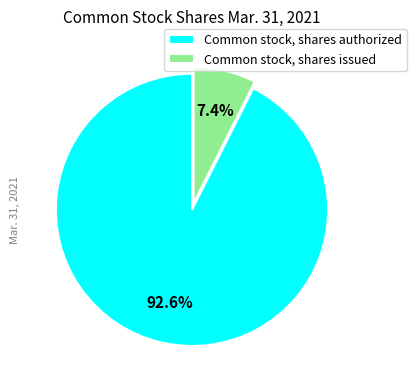

To the nearest percent, what is the difference between the Common stock, shares issued and Common stock, shares authorized slice percentages?

85%